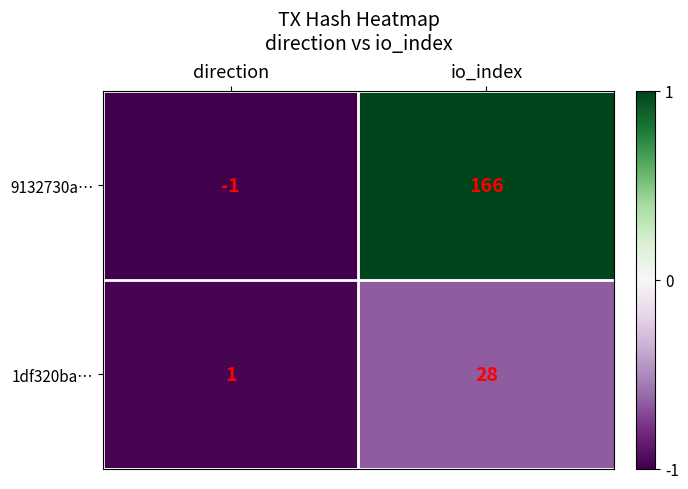

What is the maximum value for 9132730a…?

166